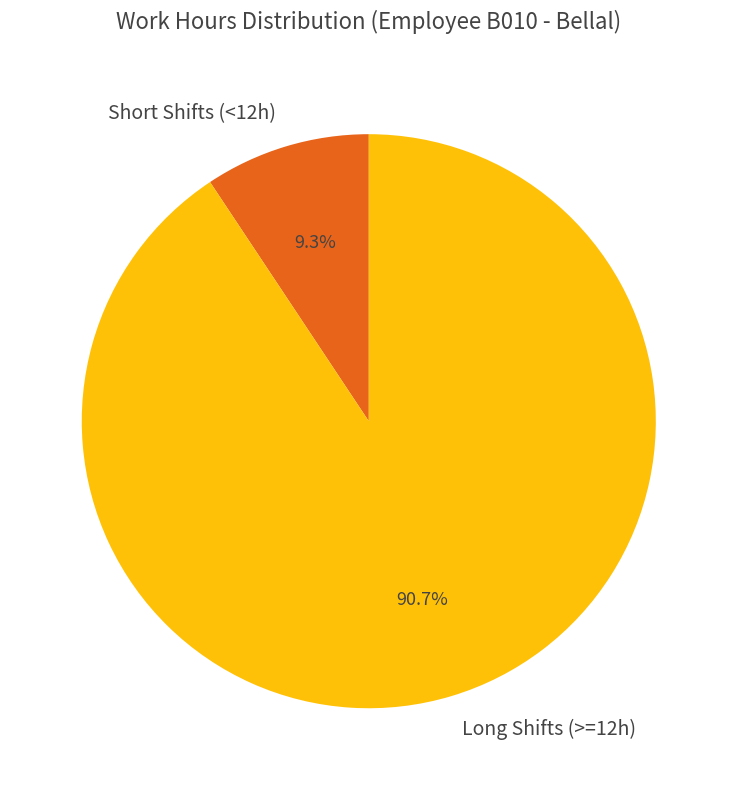

Is there any slice that represents more than half of the pie?

Yes